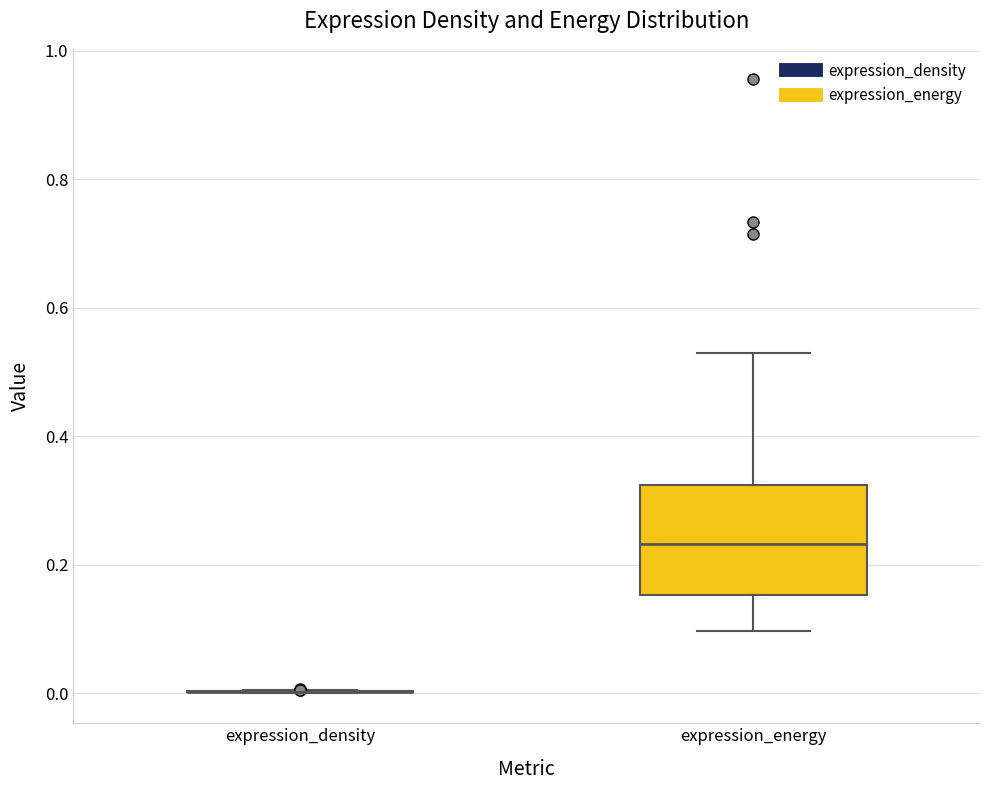

Comparing the boxes themselves (not the whiskers), which one is the tallest?

expression_energy